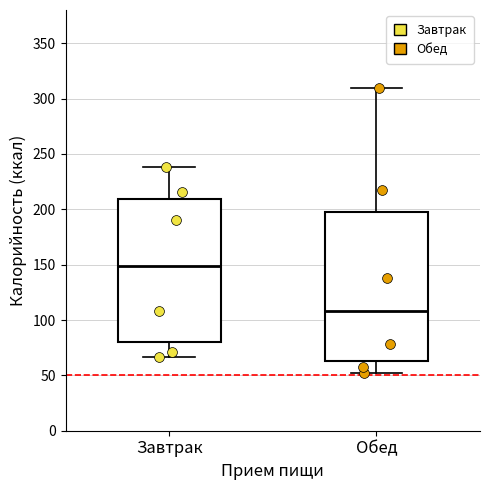

Where does the upper whisker of the box for Завтрак end on the y-axis? The values are not printed on the chart, so give them approximately, as read against the axis.

240